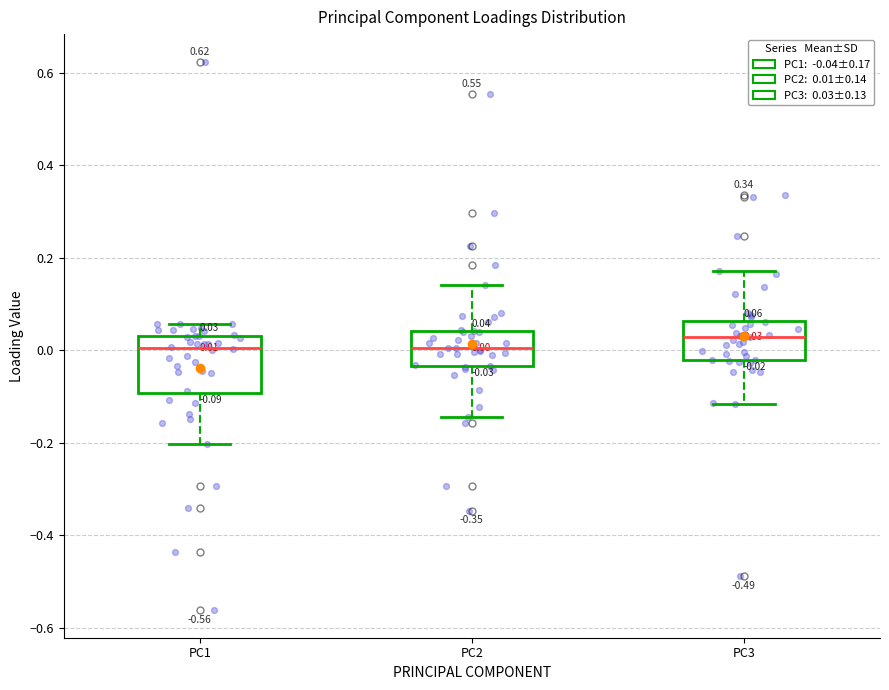

Which box has the highest median line?

PC3